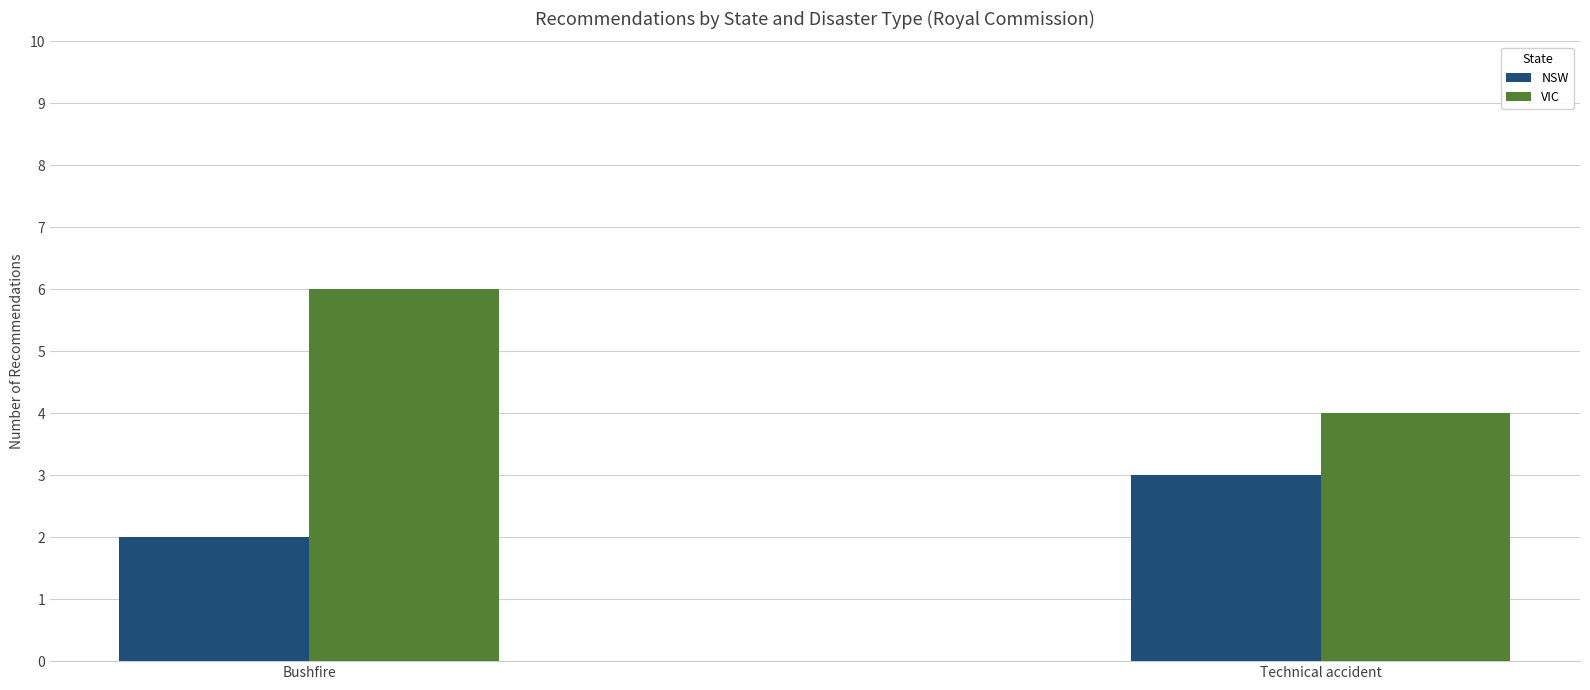

Which category has the highest value in the NSW series?

Technical accident